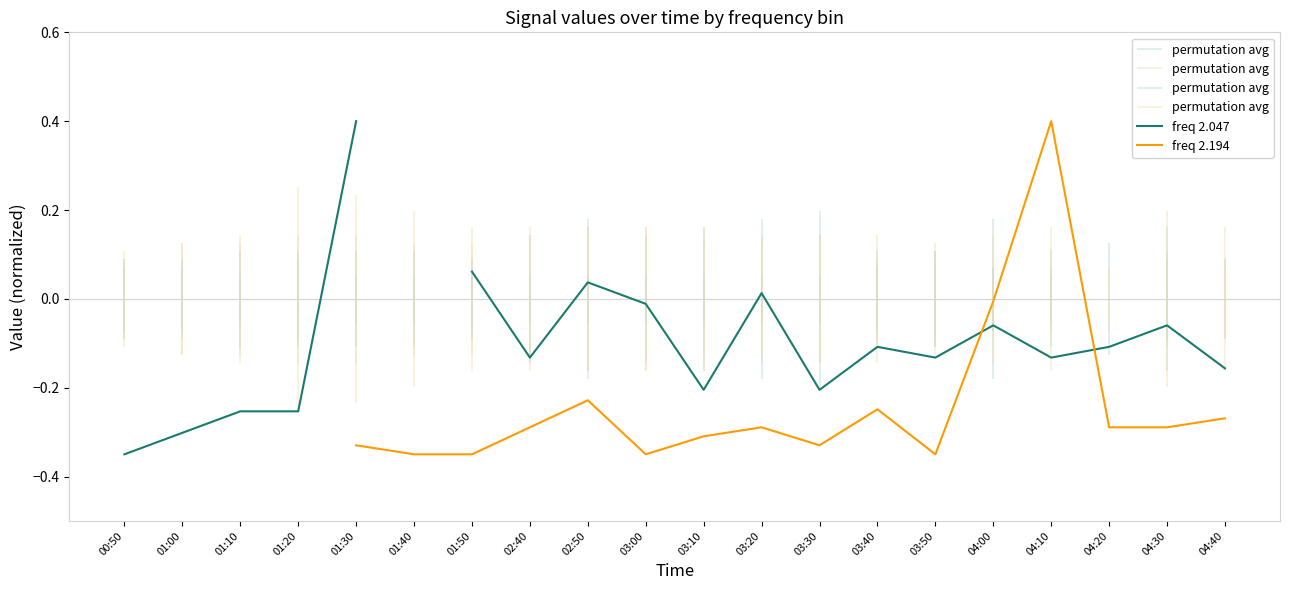

Where does the freq 2.194 series first go above 0?

04:10